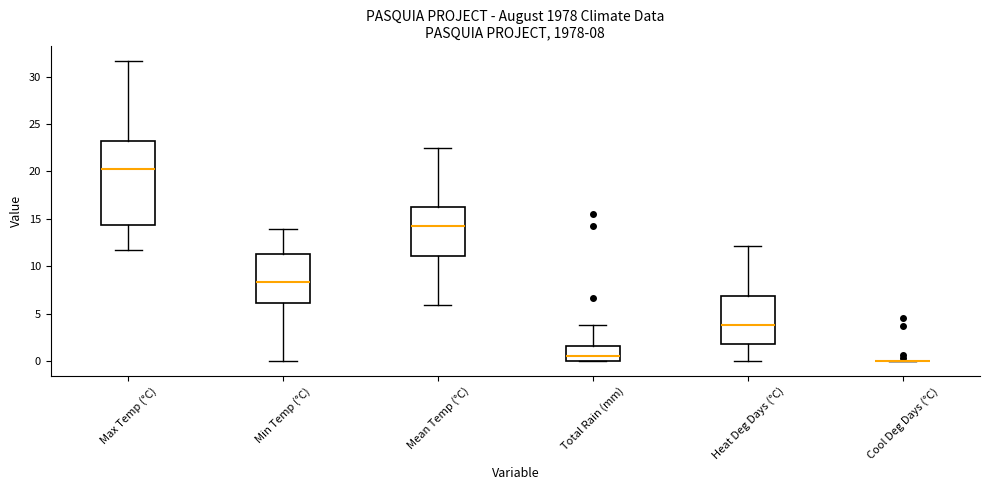

Which box is the tallest, from its lower edge to its upper edge?

Max Temp (°C)